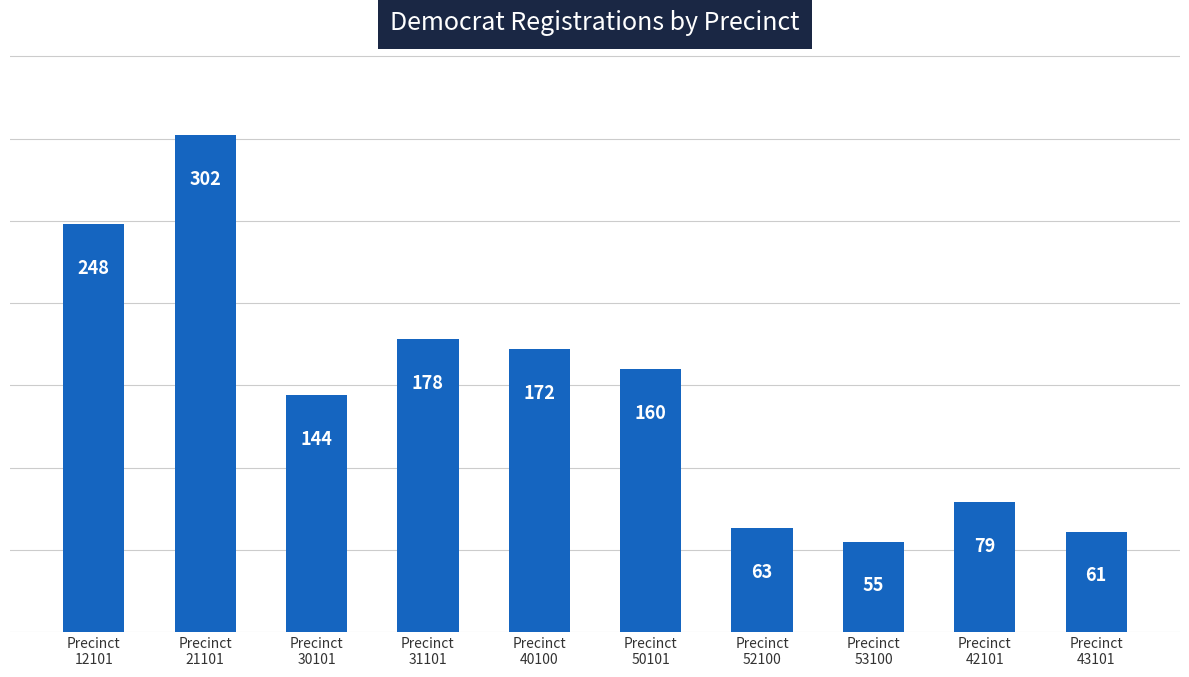

What is the label of the 7th bar from the left?

Precinct
52100